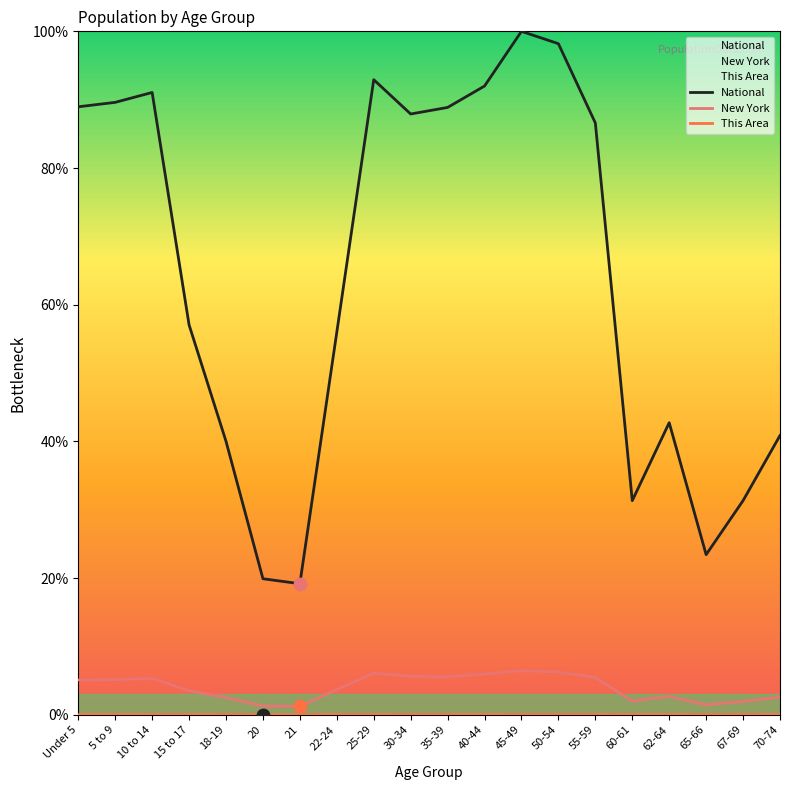

At which category is the sum across all series the highest?

45-49